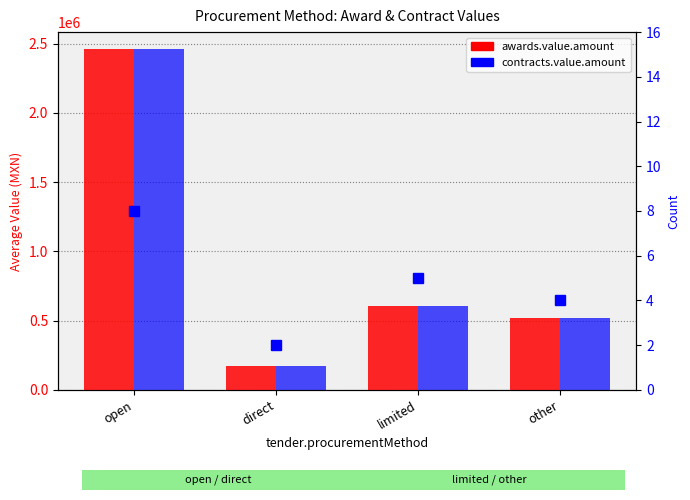

Rank the series at open from lowest to highest value.

count, awards.value.amount, contracts.value.amount